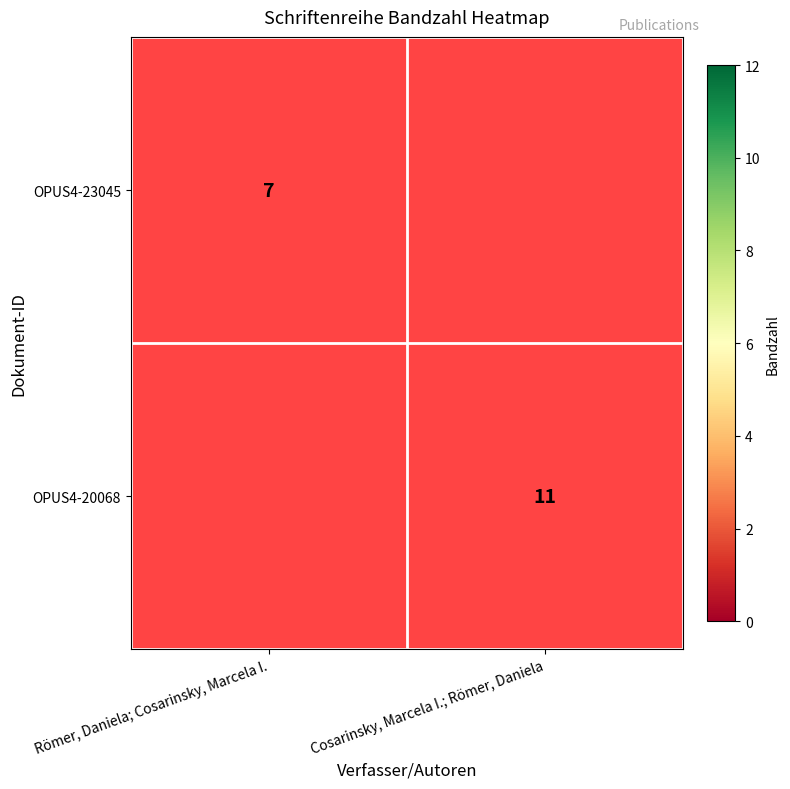

The OPUS4-20068 series shows 11 at Cosarinsky, Marcela I.; Römer, Daniela. True or false?

True